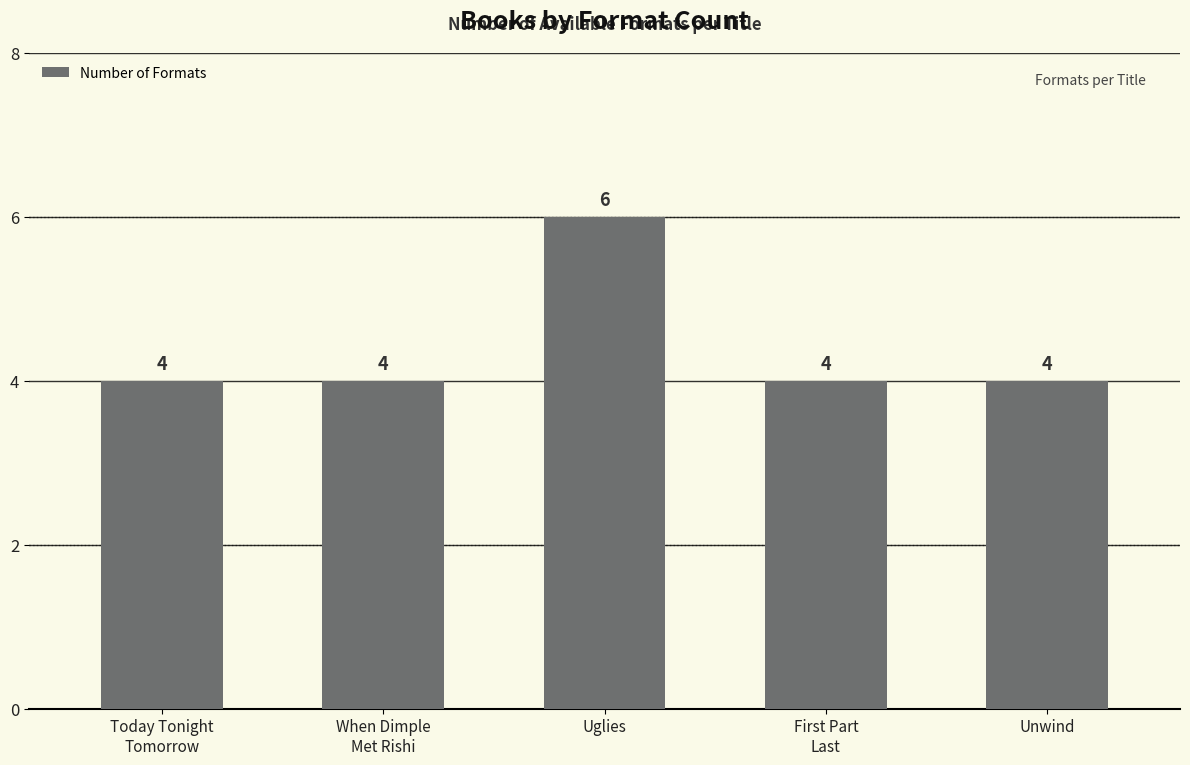

What is the sum of all values?

22